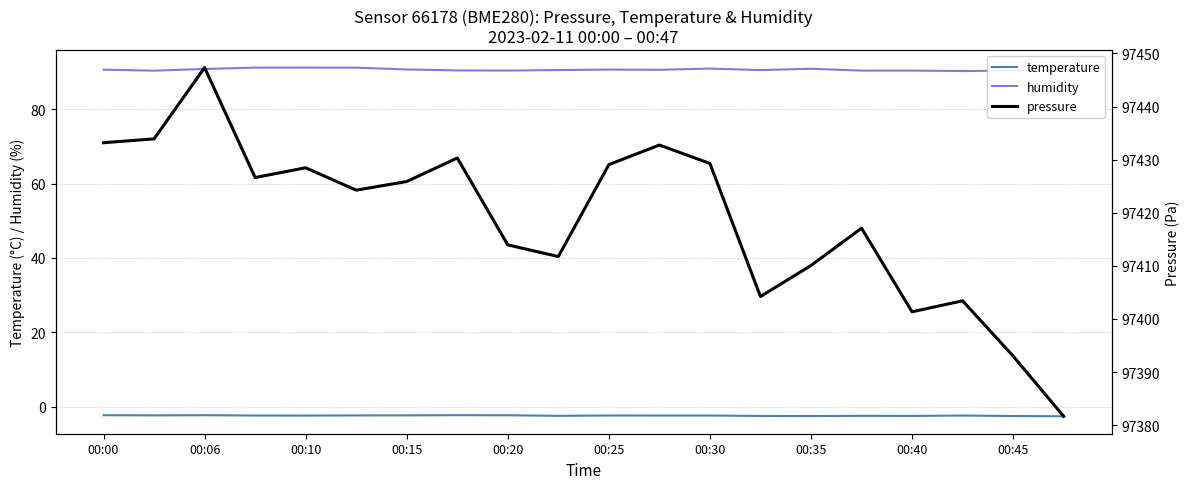

Count the number of data series in this chart.

3